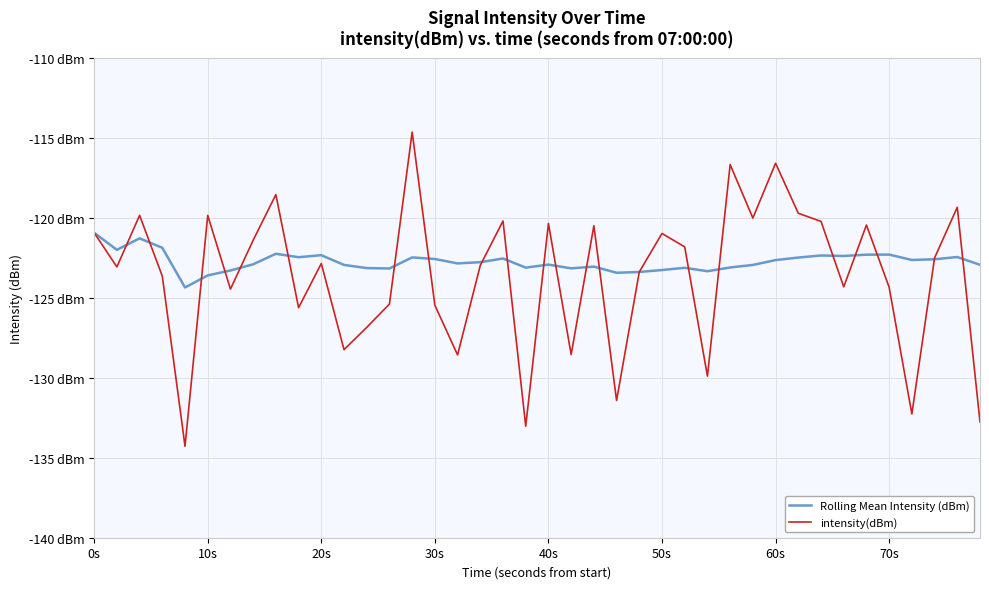

True or false: Rolling Mean Intensity (dBm) and intensity(dBm) intersect in this chart.

True